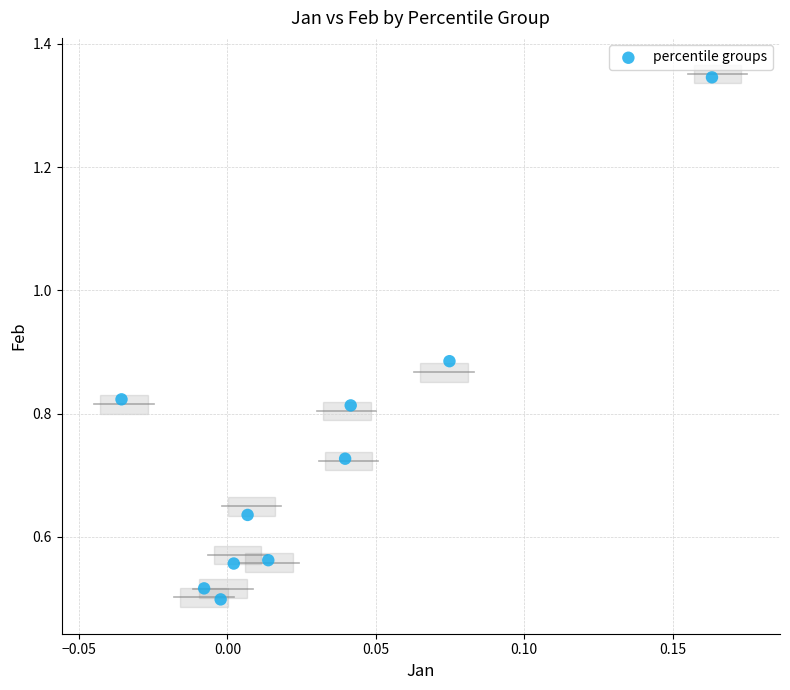

How many points are shown in the scatter plot?

10